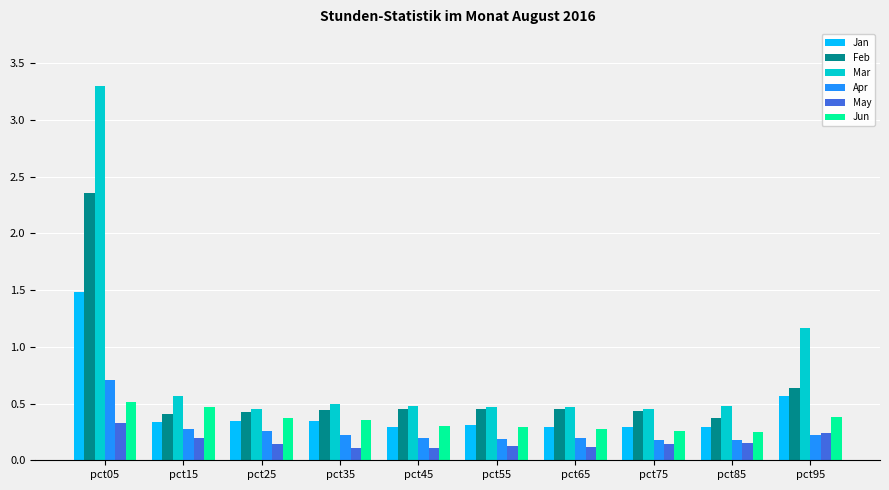

How many bars are there in total?

60